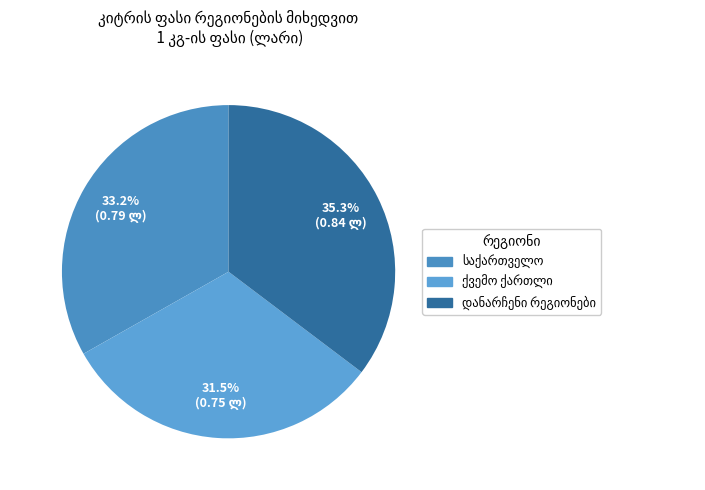

Which slice is the smallest?

ქვემო ქართლი